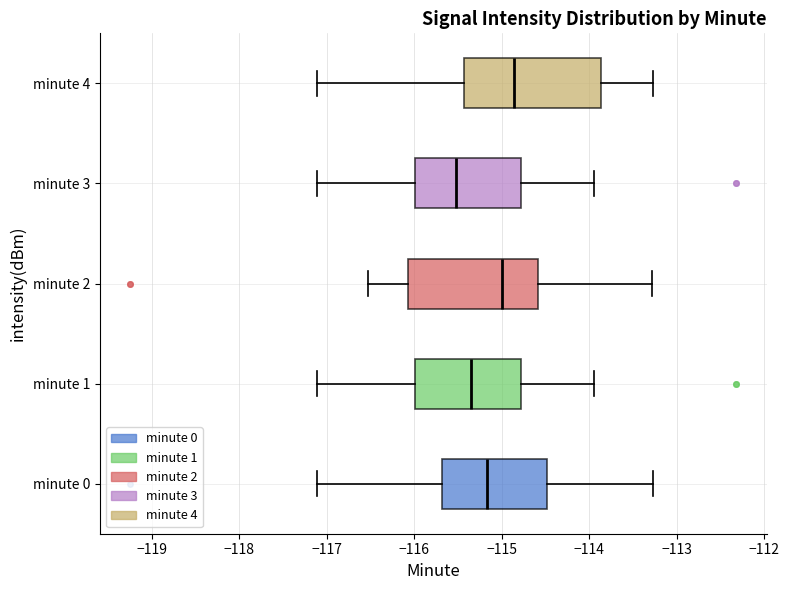

Reading bottom to top, transcribe this box plot: for each box, give where its median line is, the range the box spans, and where its two whiskers end, as read against the x-axis. The values are not printed on the chart, so give them approximately, as read against the axis.

minute 0: median -115.2, box -115.7 to -114.5, whiskers -117.1 to -113.3
minute 1: median -115.3, box -116.0 to -114.8, whiskers -117.1 to -113.9
minute 2: median -115.0, box -116.1 to -114.6, whiskers -116.5 to -113.3
minute 3: median -115.5, box -116.0 to -114.8, whiskers -117.1 to -113.9
minute 4: median -114.9, box -115.4 to -113.9, whiskers -117.1 to -113.3